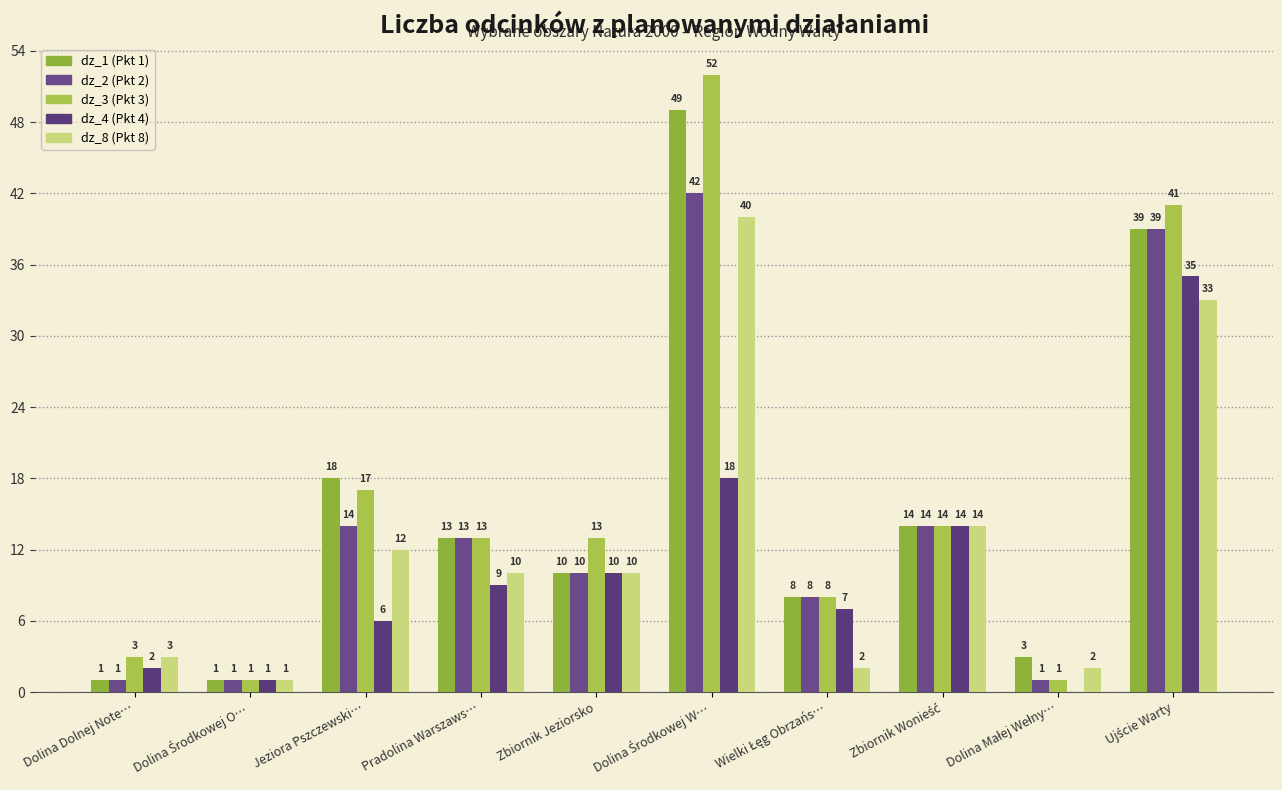

Reading left to right, list all the values displayed in this chart.

dz_1 (Pkt 1): 1	1	18	13	10	49	8	14	3	39
dz_2 (Pkt 2): 1	1	14	13	10	42	8	14	1	39
dz_3 (Pkt 3): 3	1	17	13	13	52	8	14	1	41
dz_4 (Pkt 4): 2	1	6	9	10	18	7	14	0	35
dz_8 (Pkt 8): 3	1	12	10	10	40	2	14	2	33